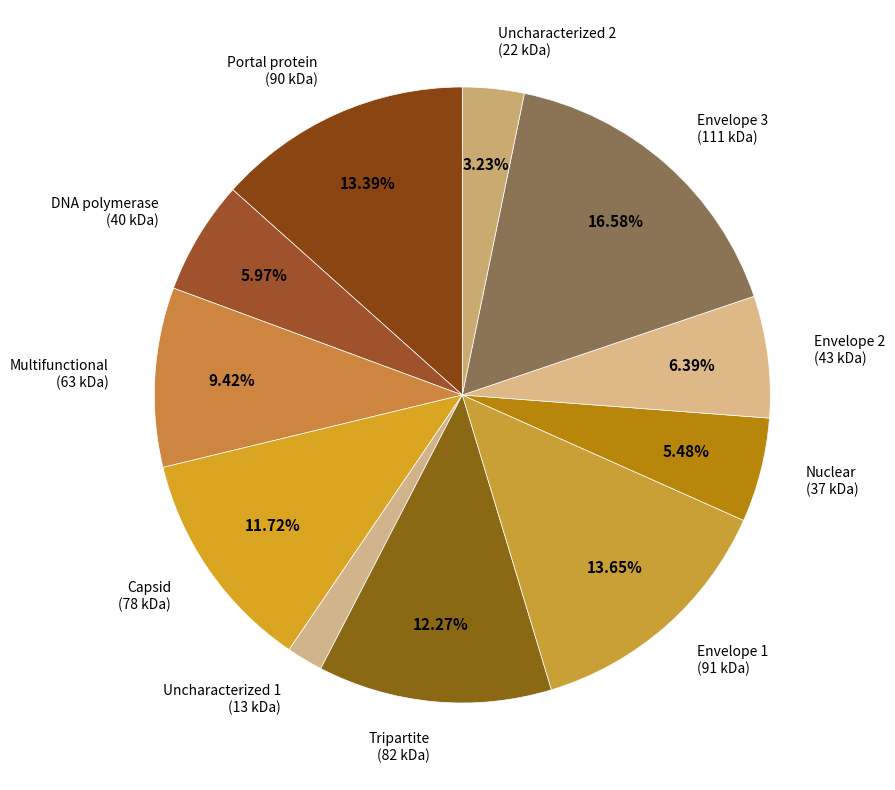

To the nearest percent, what portion does Envelope 2 represent?

6%